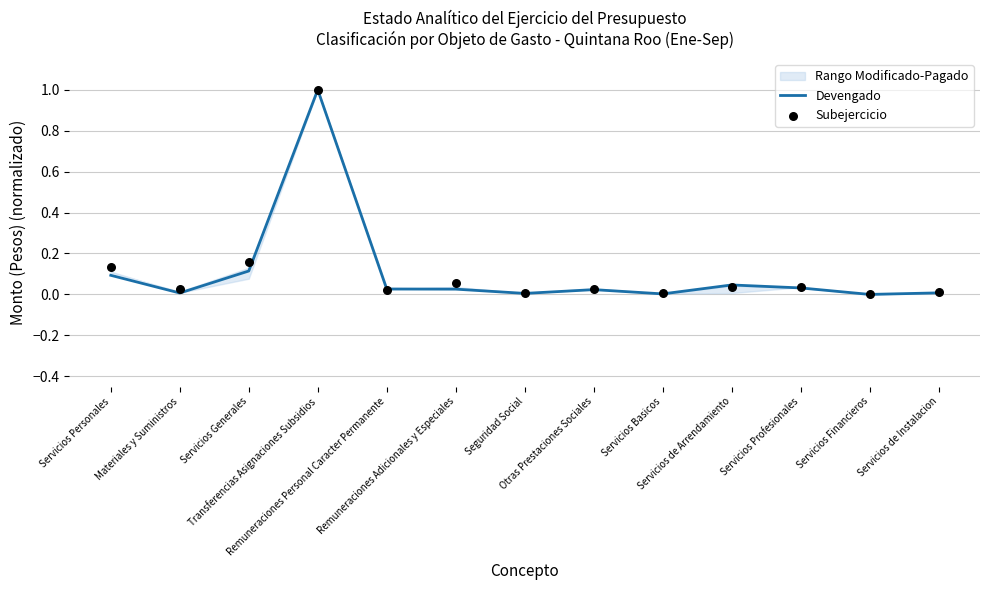

Which series has the largest Y range (max minus min)?

Devengado